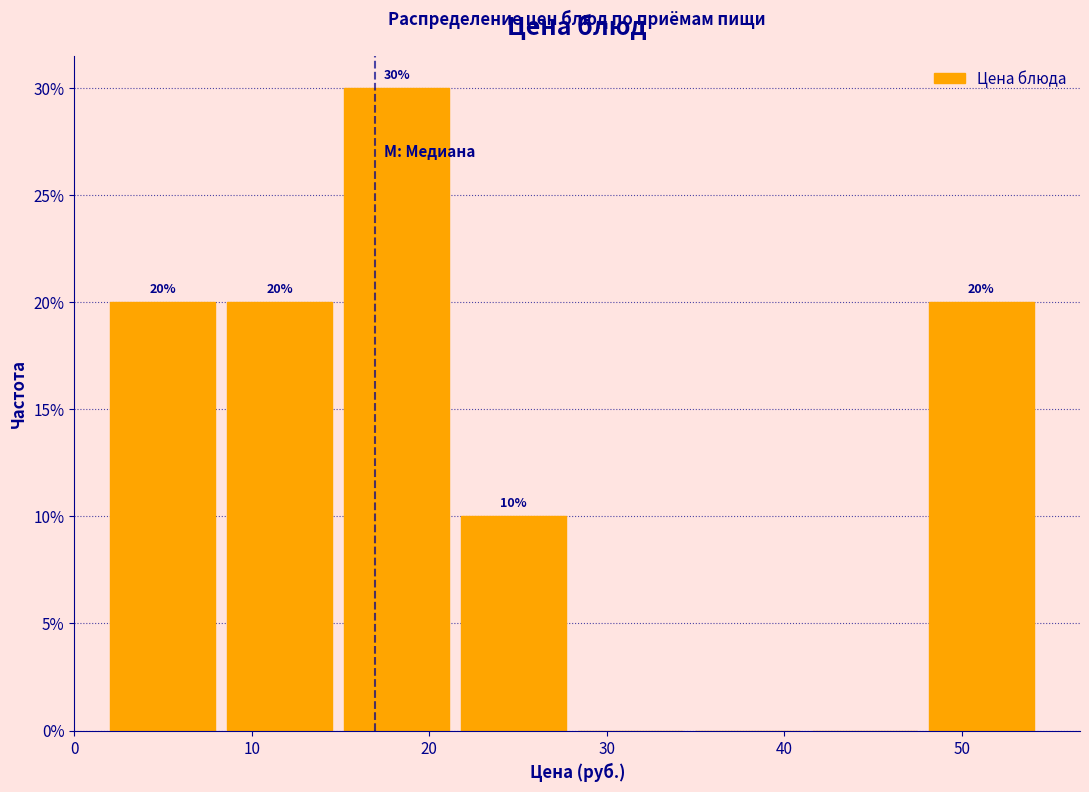

Which range on the x-axis has the tallest bar?

15 to 22